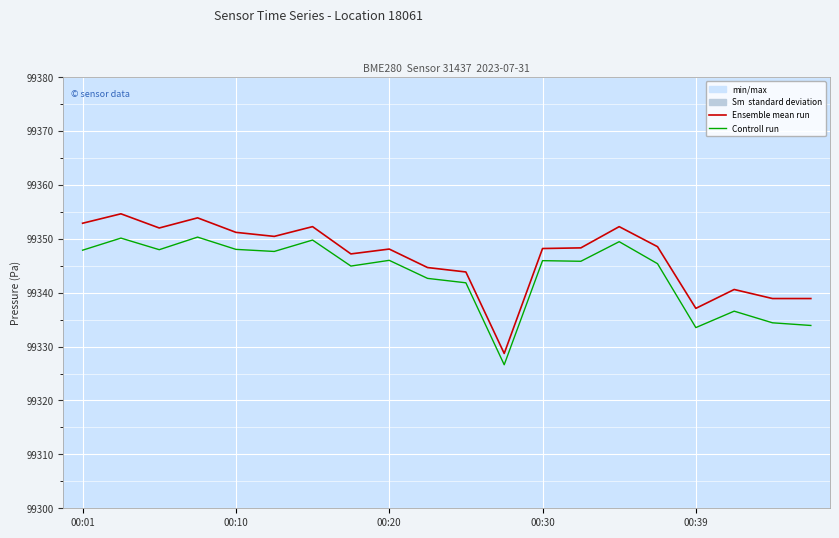

At which label is Ensemble mean run closest to 99341?

17